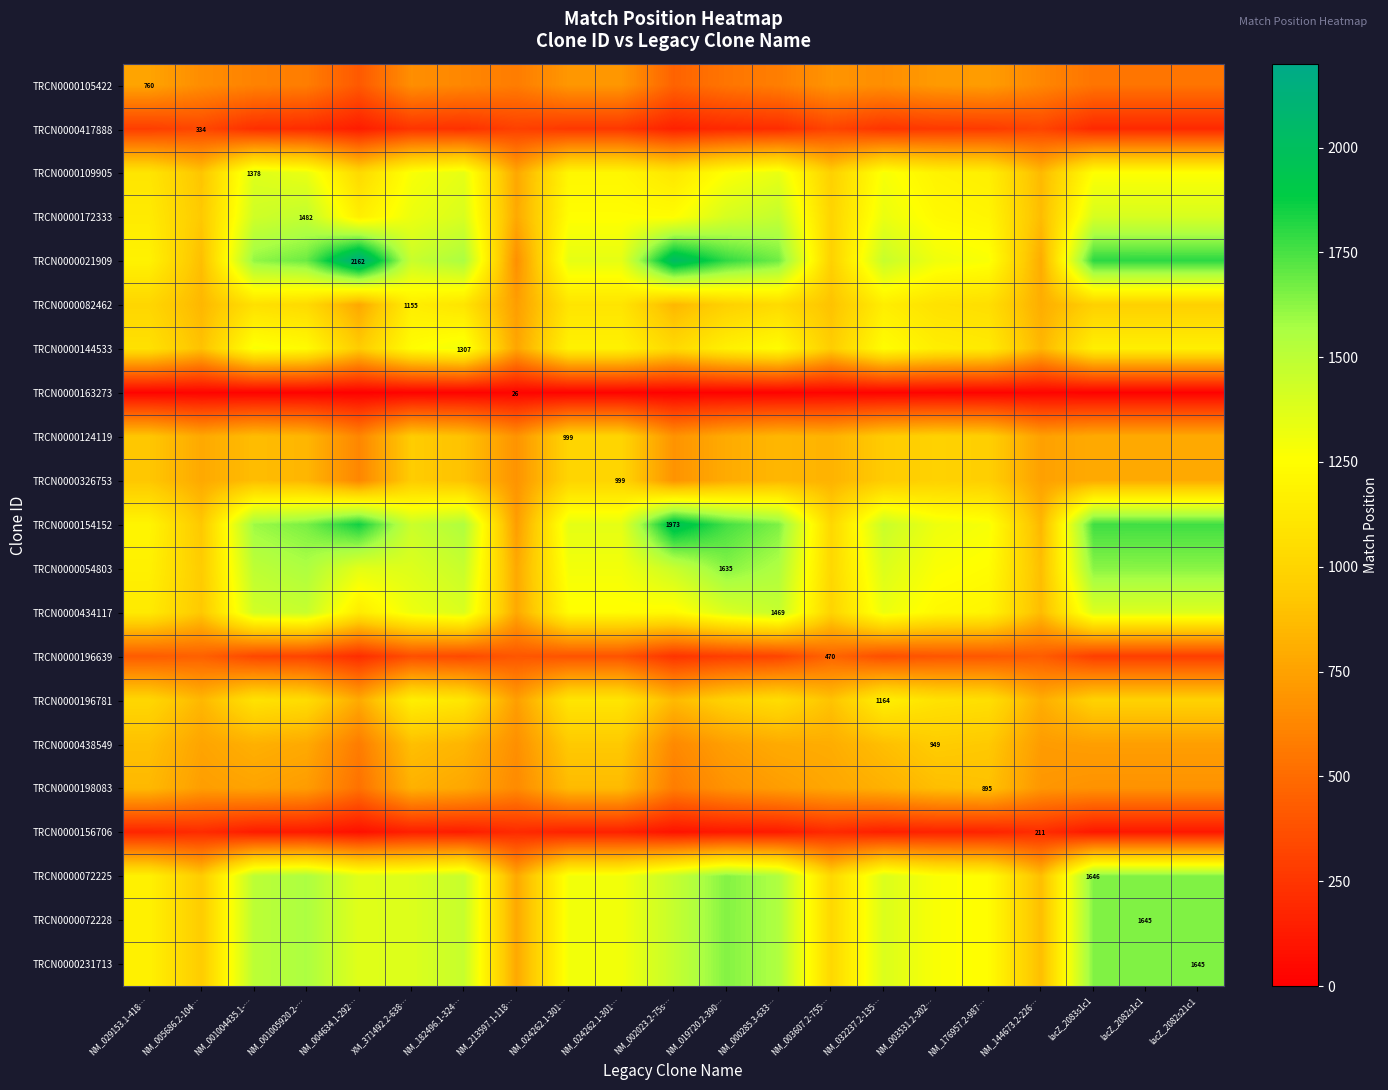

The value of TRCN0000144533 at NM_019720.2-390… is 1725.4. True or false?

False